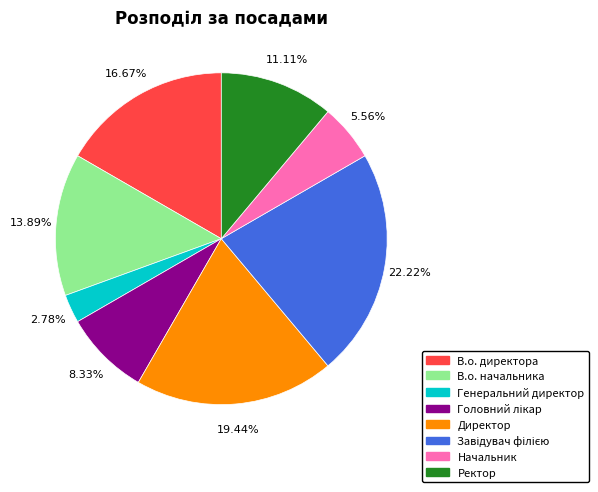

Does any single category account for the majority?

No